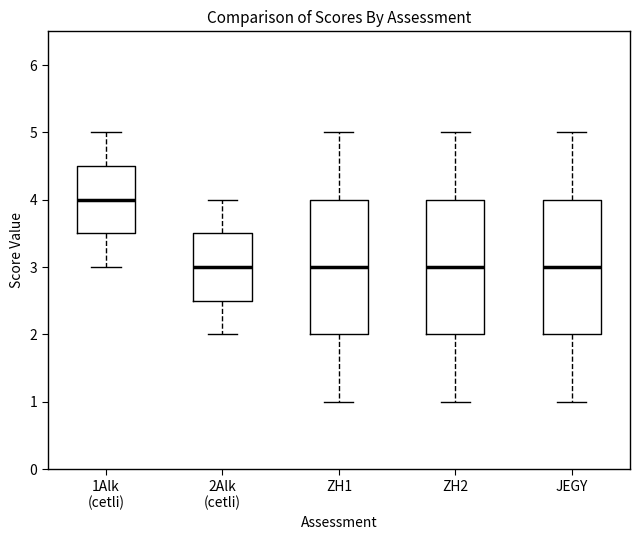

Where does the median line of the box for 1Alk (cetli) sit on the y-axis? The values are not printed on the chart, so give them approximately, as read against the axis.

4.0